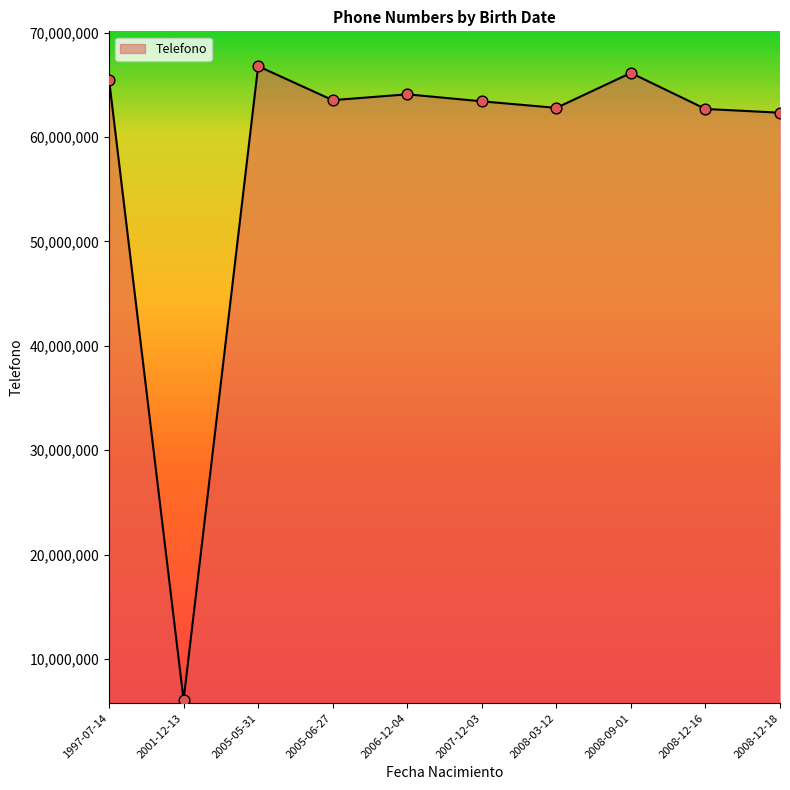

Which has a higher value, 2001-12-13 or 2006-12-04?

2006-12-04